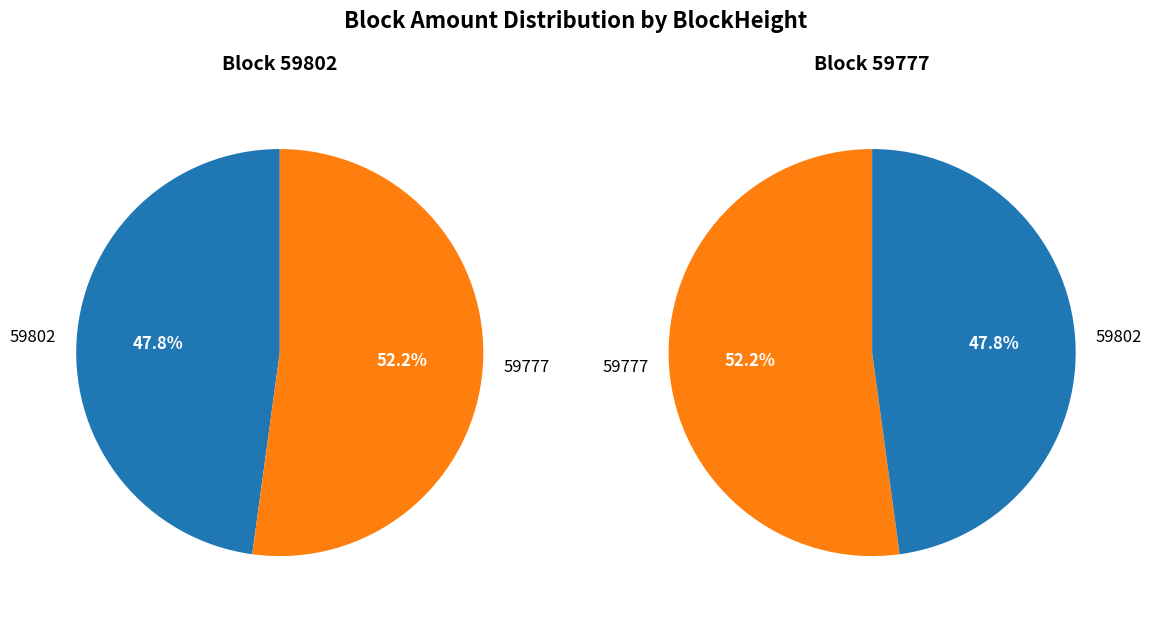

Does 59802 account for over 50% of the chart?

No